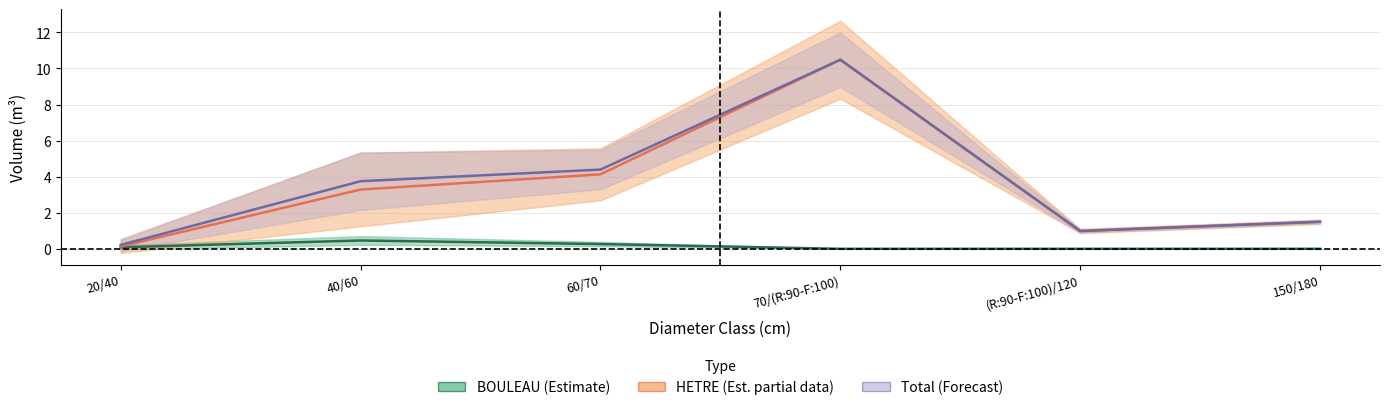

What is the spread (max minus min) of values at 40/60?

2.8